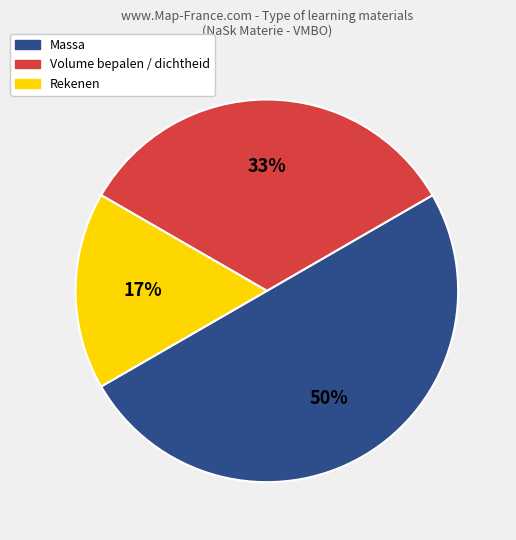

True or false: Volume bepalen / dichtheid accounts for 25% of the total.

False